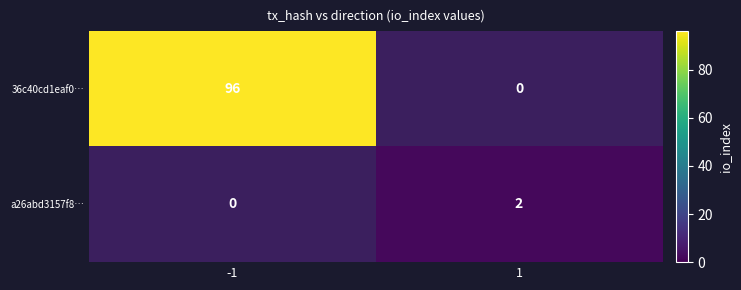

What is the greatest value displayed?

96.0